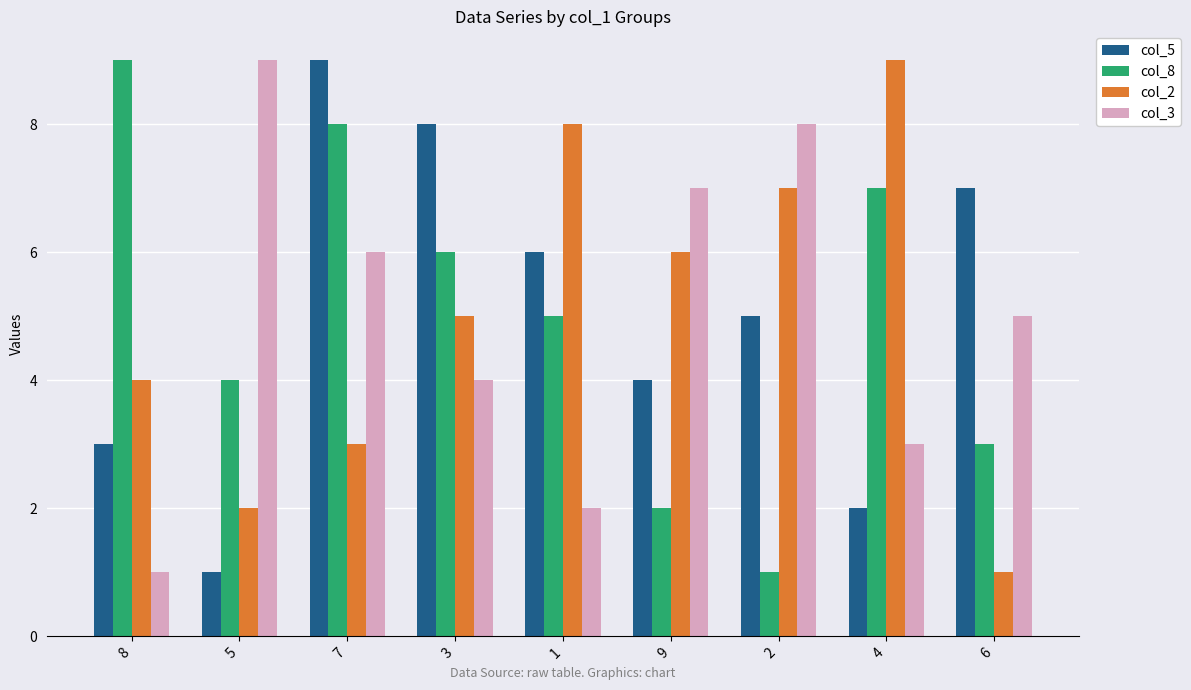

The value of col_3 at 9 is 3. True or false?

False